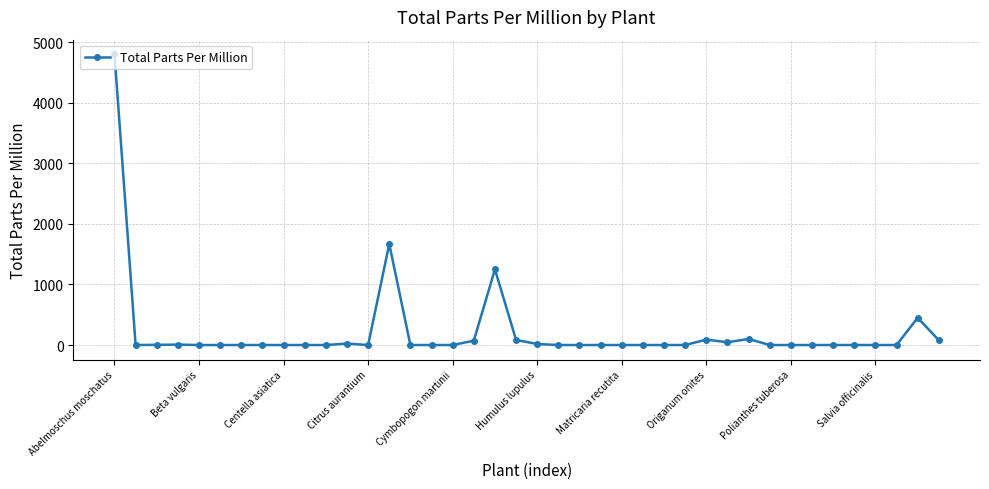

What is the sum of all values?

8690.5